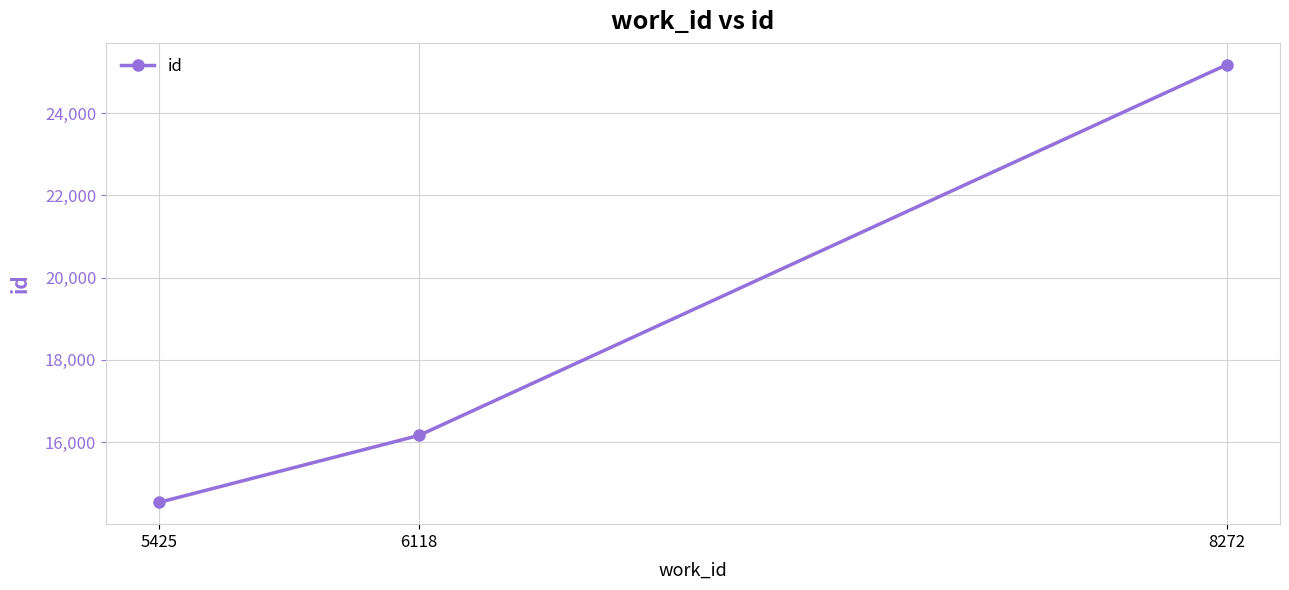

Reading left to right, list all the values displayed in this chart.

5425=14534	6118=16161	8272=25173